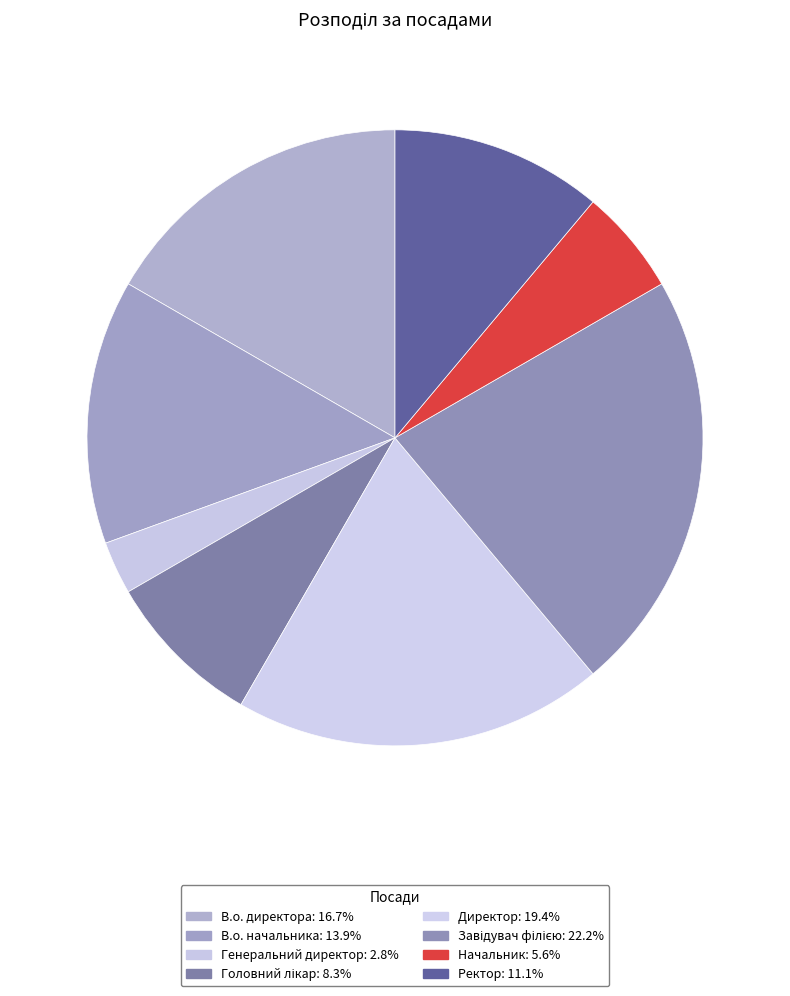

Does any single category account for the majority?

No